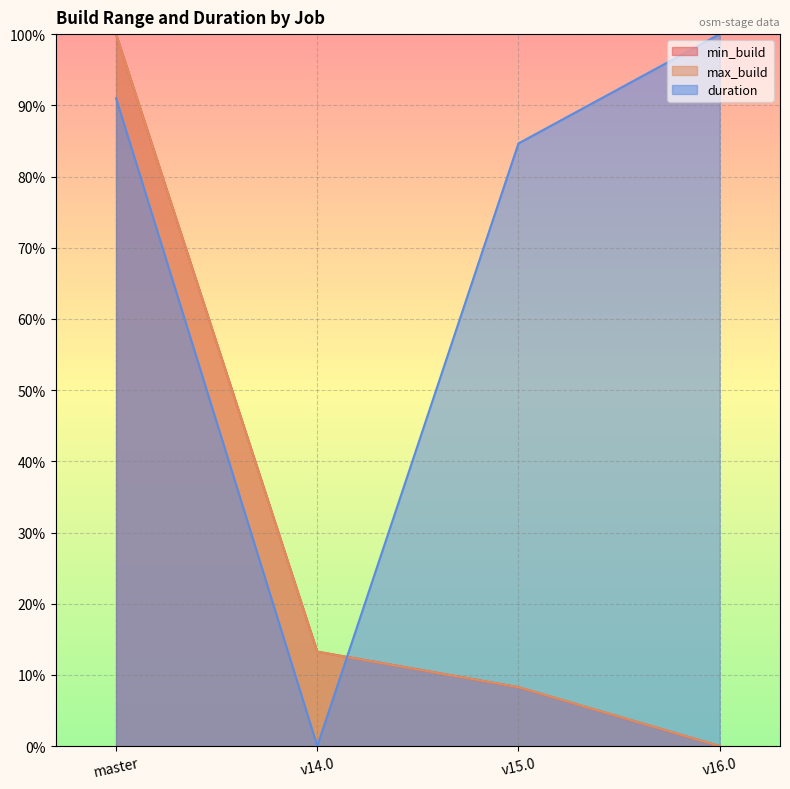

What is the total value across all series at v15.0?

101.2